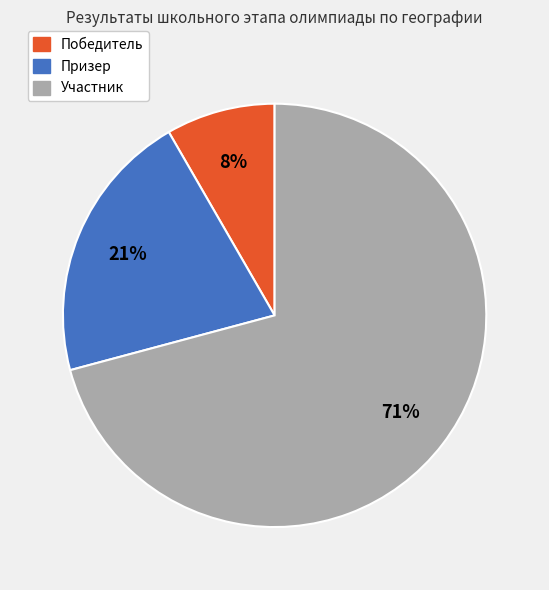

How many slices are in this pie chart?

3